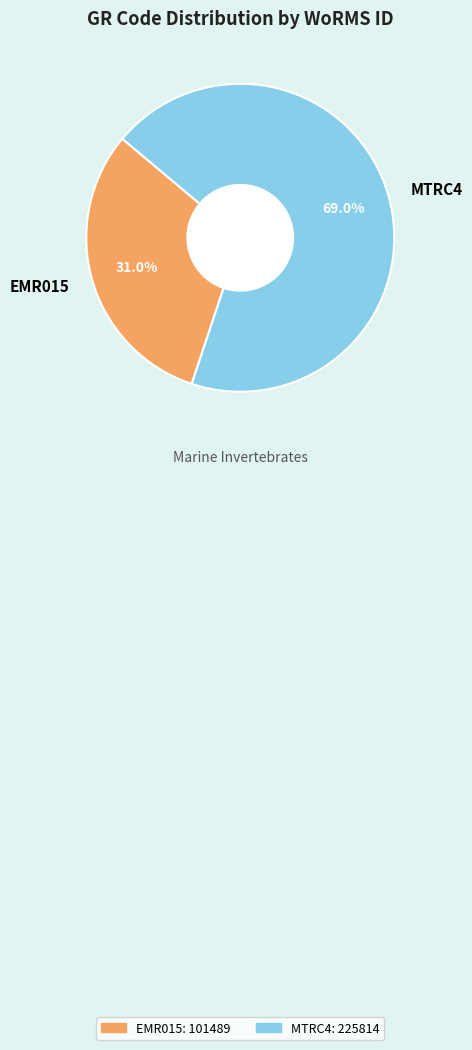

Count the number of slices in the pie.

2